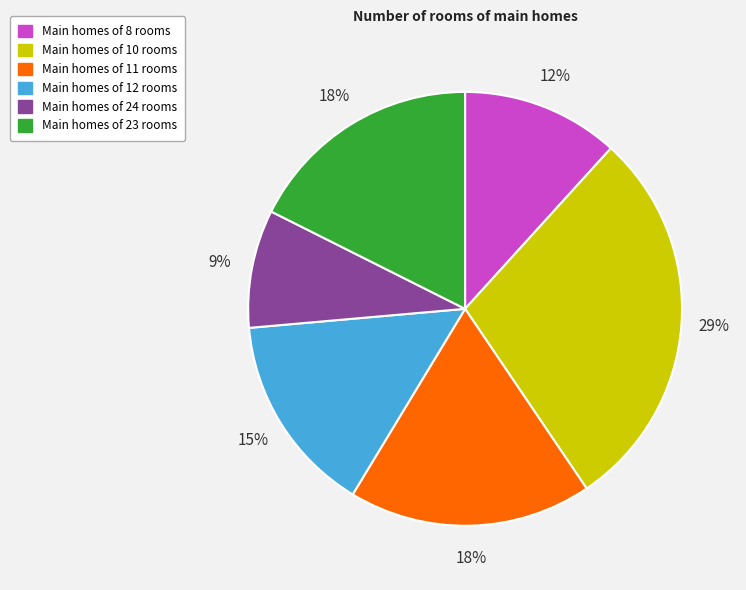

Is there a majority slice in this chart?

No